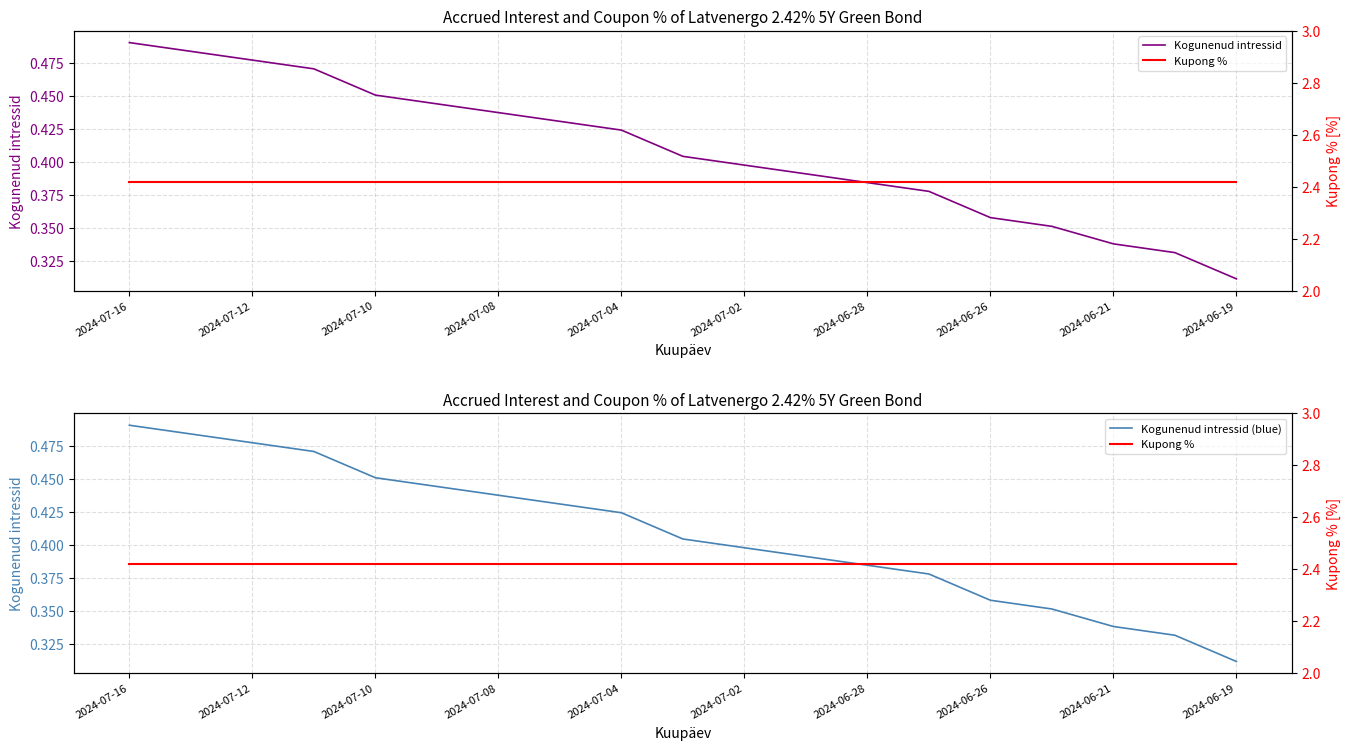

True or false: Kogunenud intressid has more than 1 points higher than both neighbors.

False